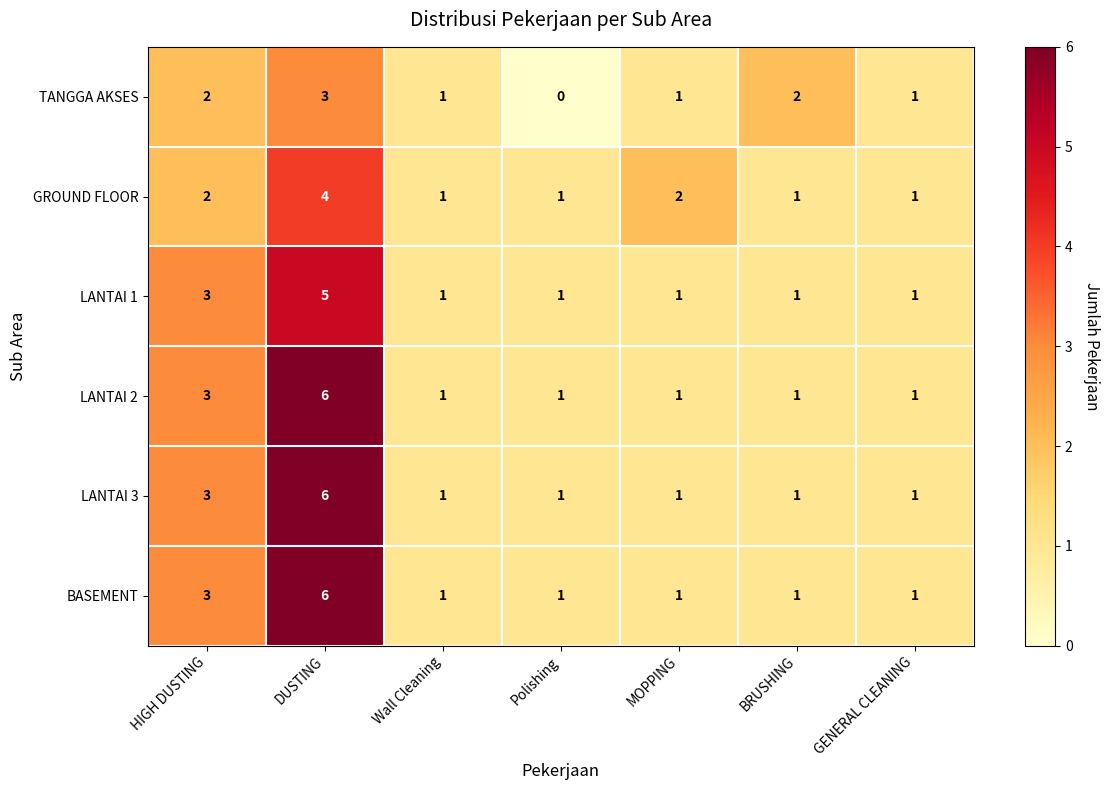

At which category does the chart reach its peak across all series?

DUSTING